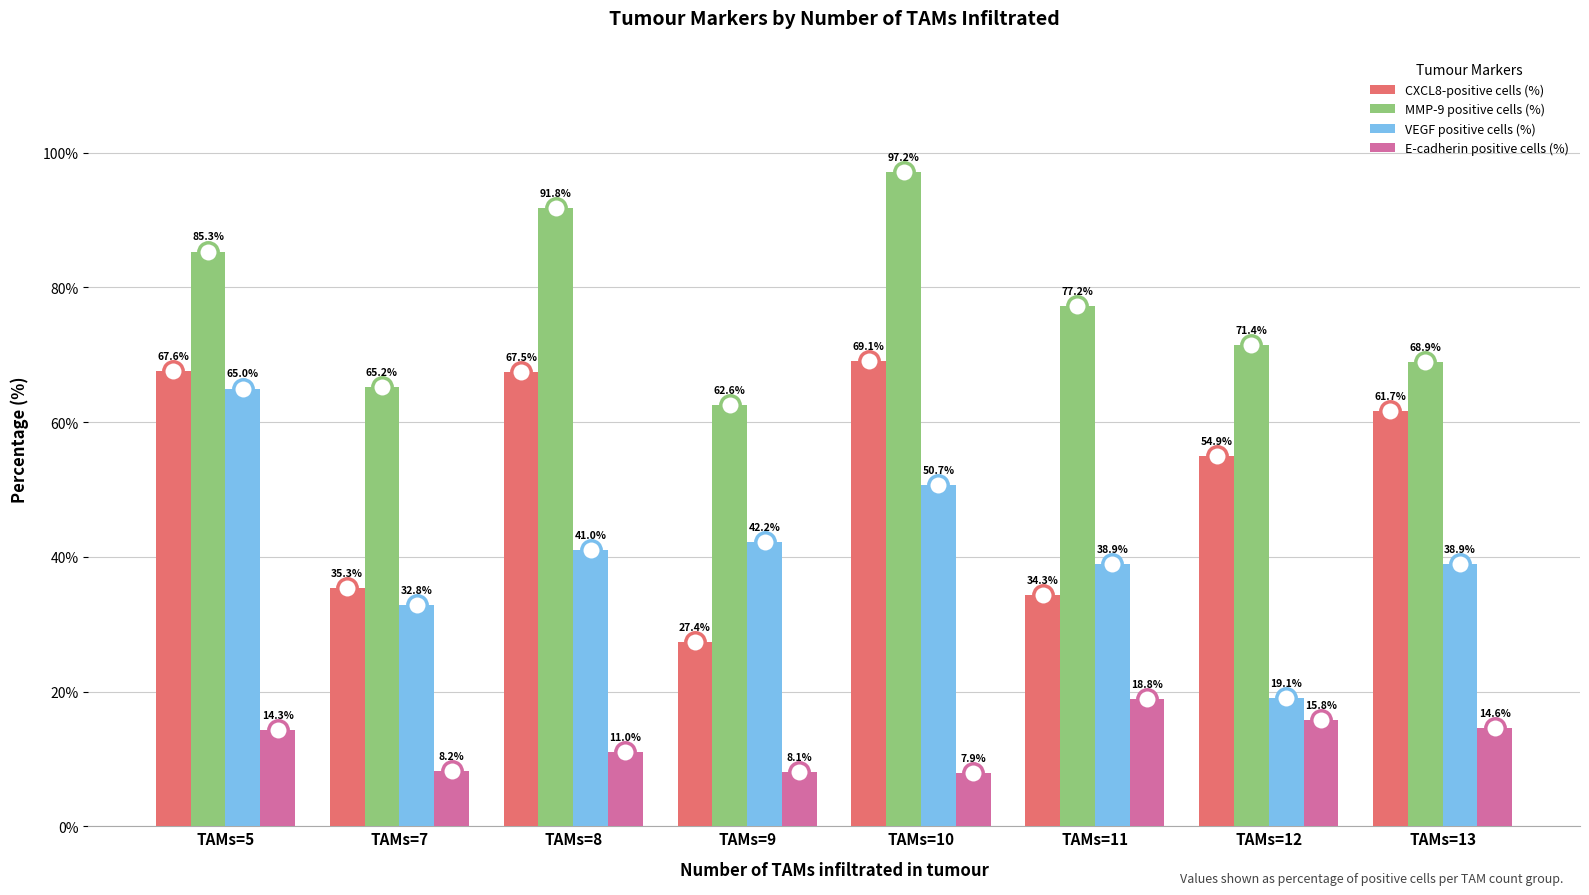

What is the average value of the MMP-9 positive cells (%) series?

77.5